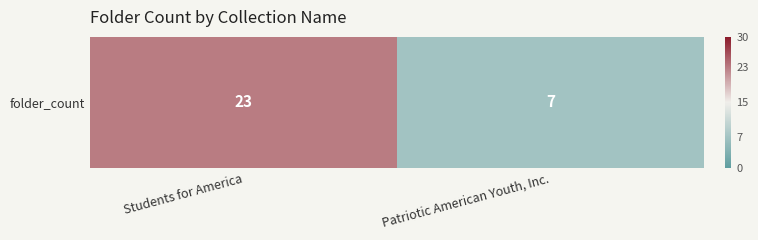

At which category does the chart reach its minimum across all series?

Patriotic American Youth, Inc.